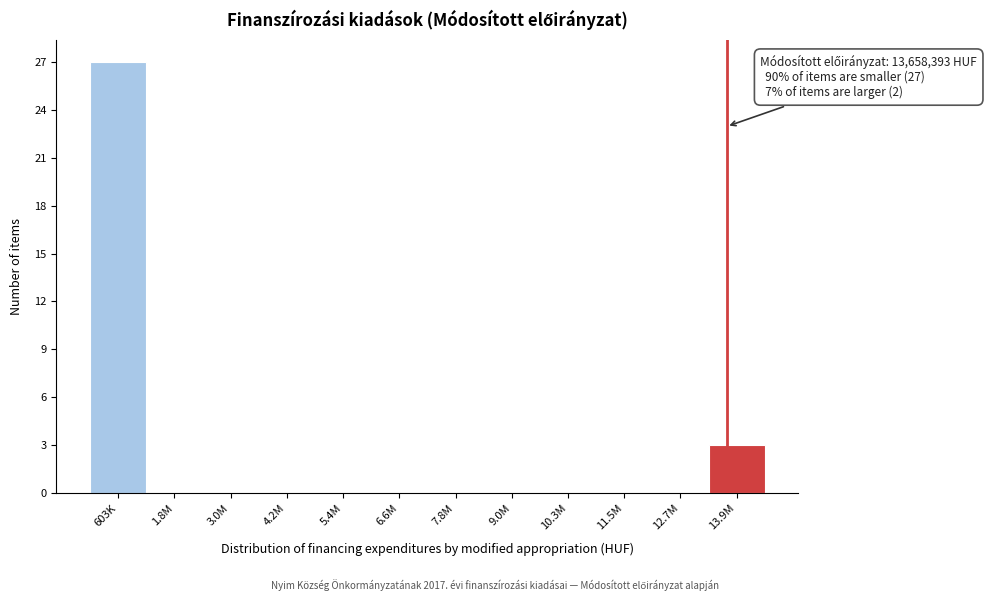

Reading left to right, what are all the values shown in this chart?

603K=27	1.8M=0	3.0M=0	4.2M=0	5.4M=0	6.6M=0	7.8M=0	9.0M=0	10.3M=0	11.5M=0	12.7M=0	13.9M=3